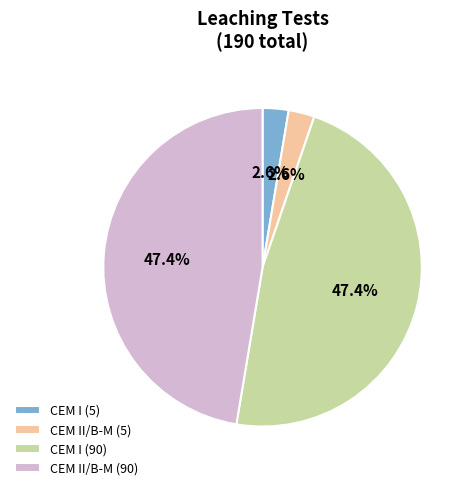

Which has a higher value, CEM II/B-M (90) or CEM II/B-M (5)?

CEM II/B-M (90)